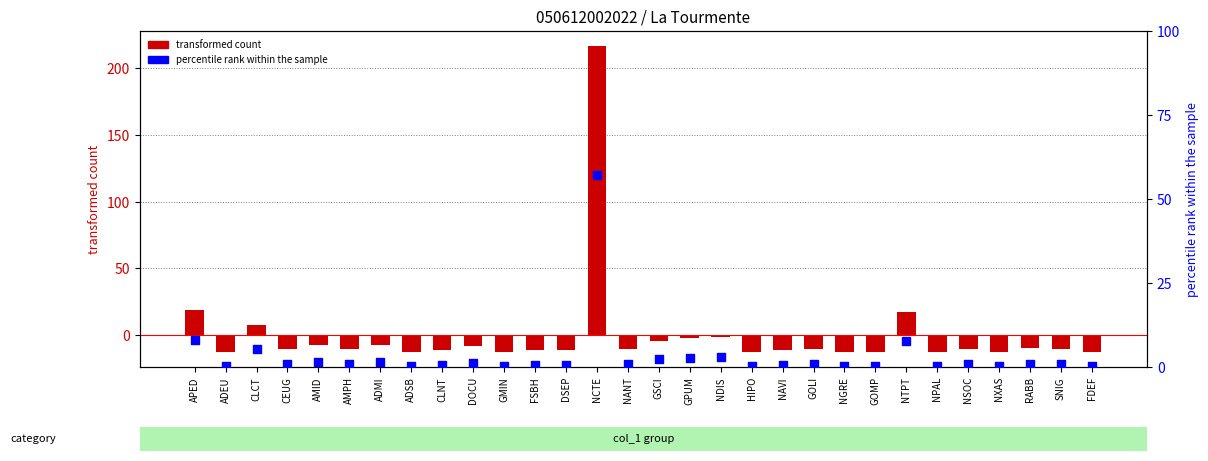

At how many categories does at least one series exceed 21?

1